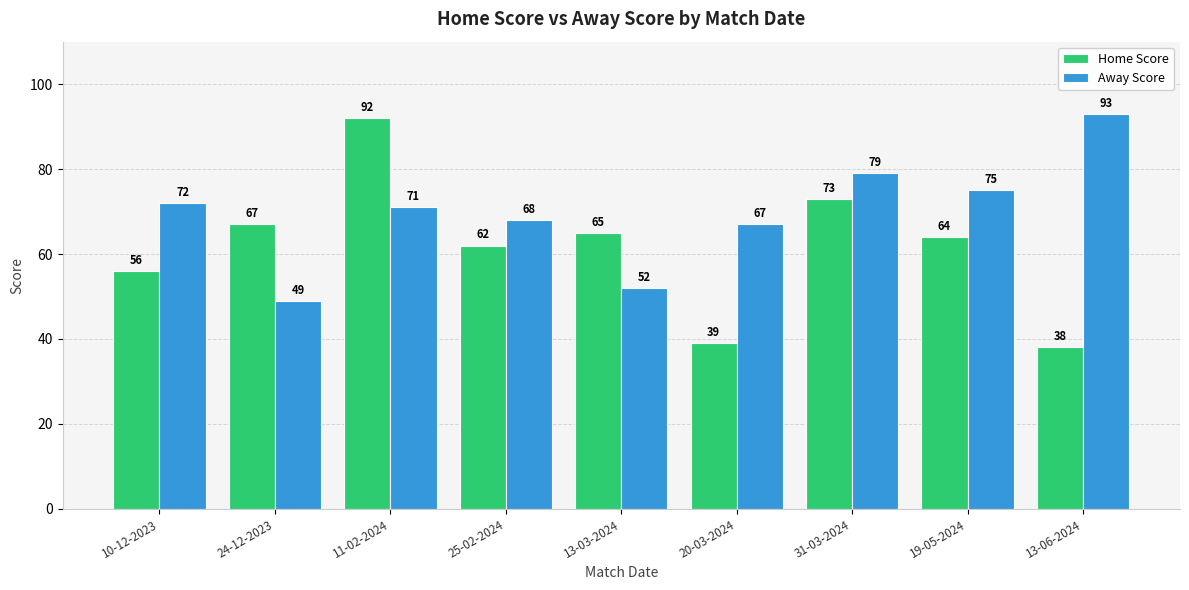

What position from the left is 31-03-2024?

7